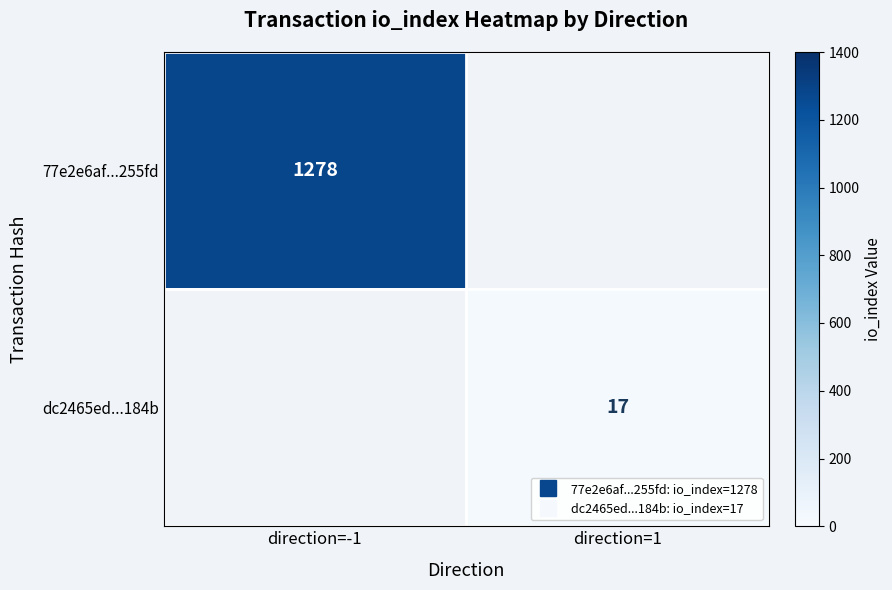

At how many categories does at least one series exceed 197?

1